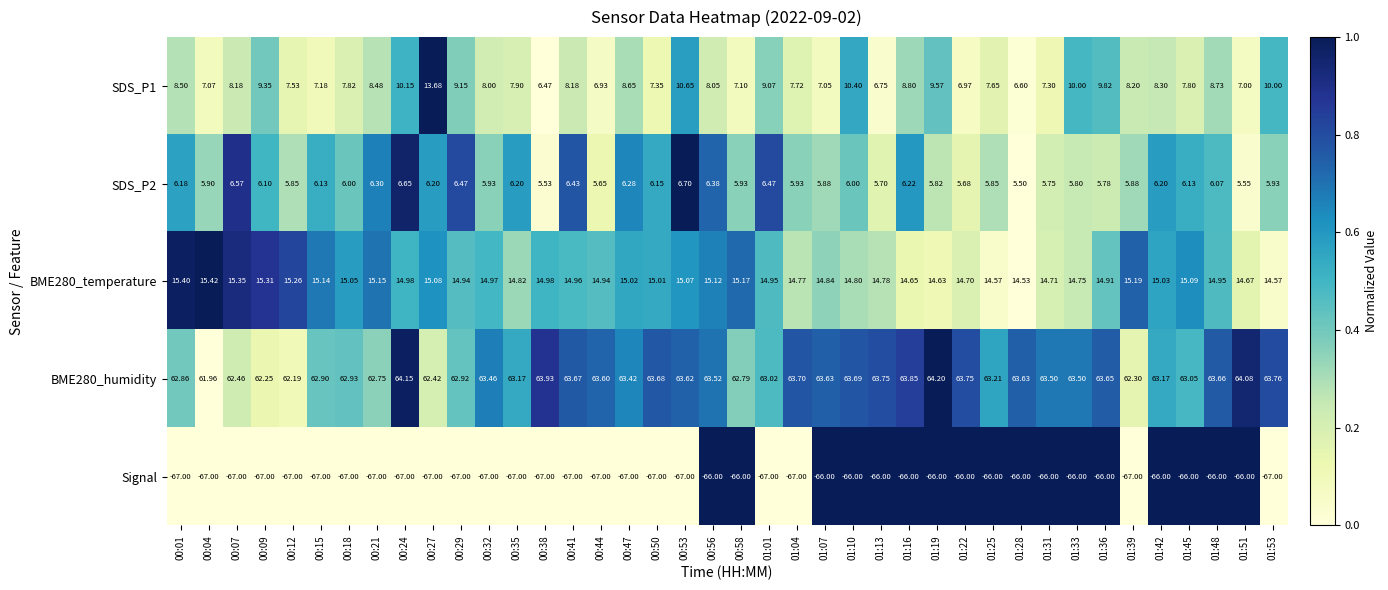

Is the value of SDS_P2 at 00:35 greater than the value of Signal at 00:56?

Yes